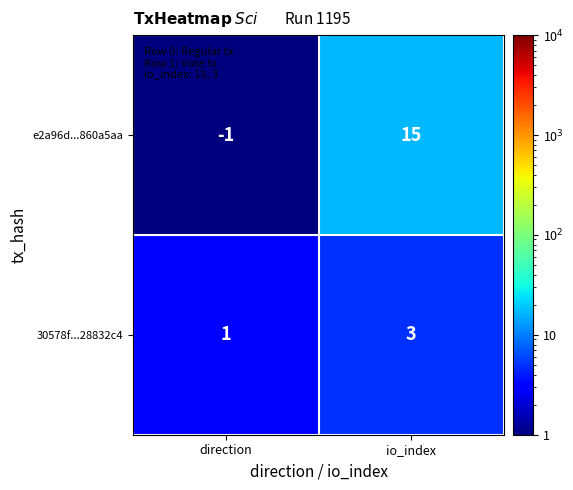

Where is e2a96d...860a5aa nearest to the value 7?

direction